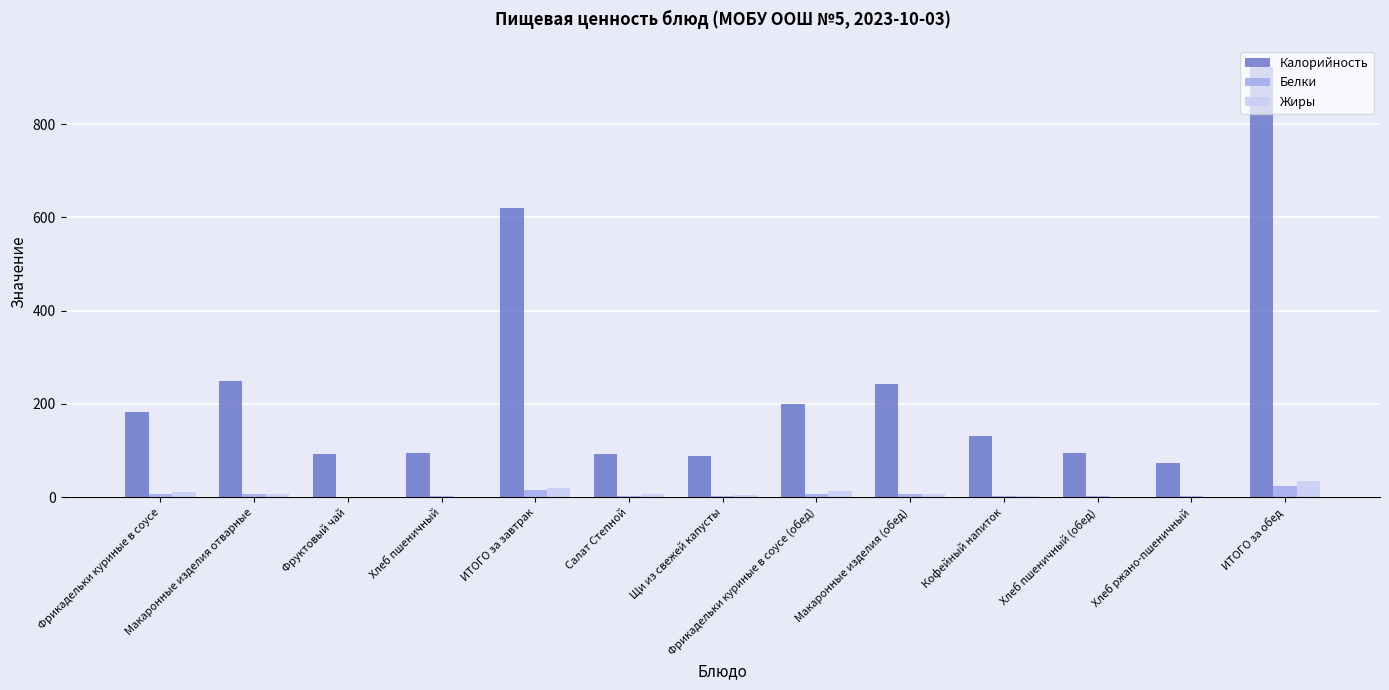

What is the sum of all Жиры values?

107.0